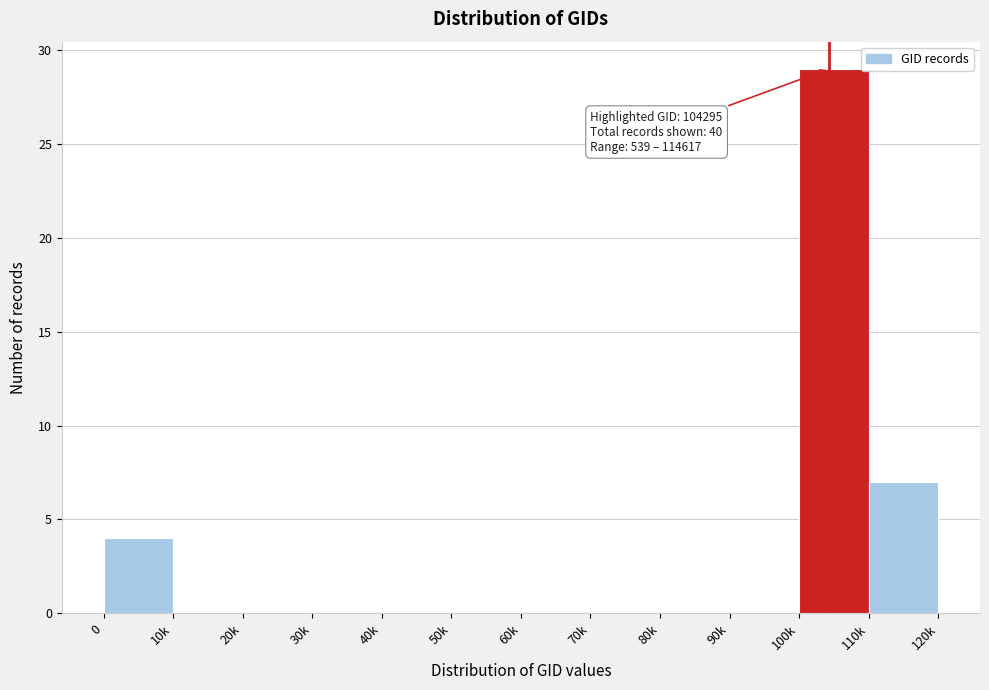

Reading left to right, what are all the values shown in this chart?

0=4	10k=0	20k=0	30k=0	40k=0	50k=0	60k=0	70k=0	80k=0	90k=0	100k=29	110k=7